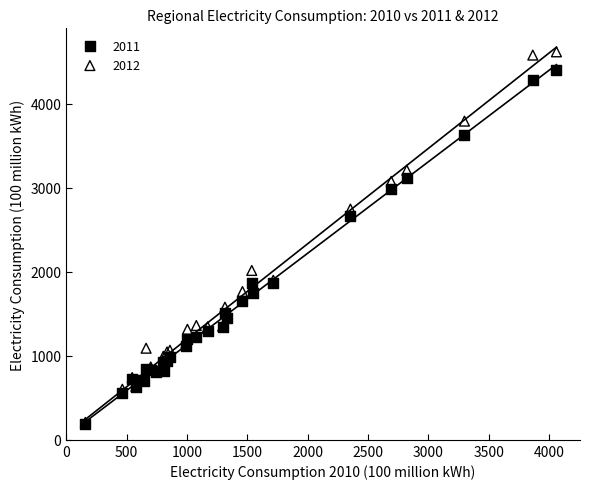

Across all series, what Y value is closest to 2402?

2659.1